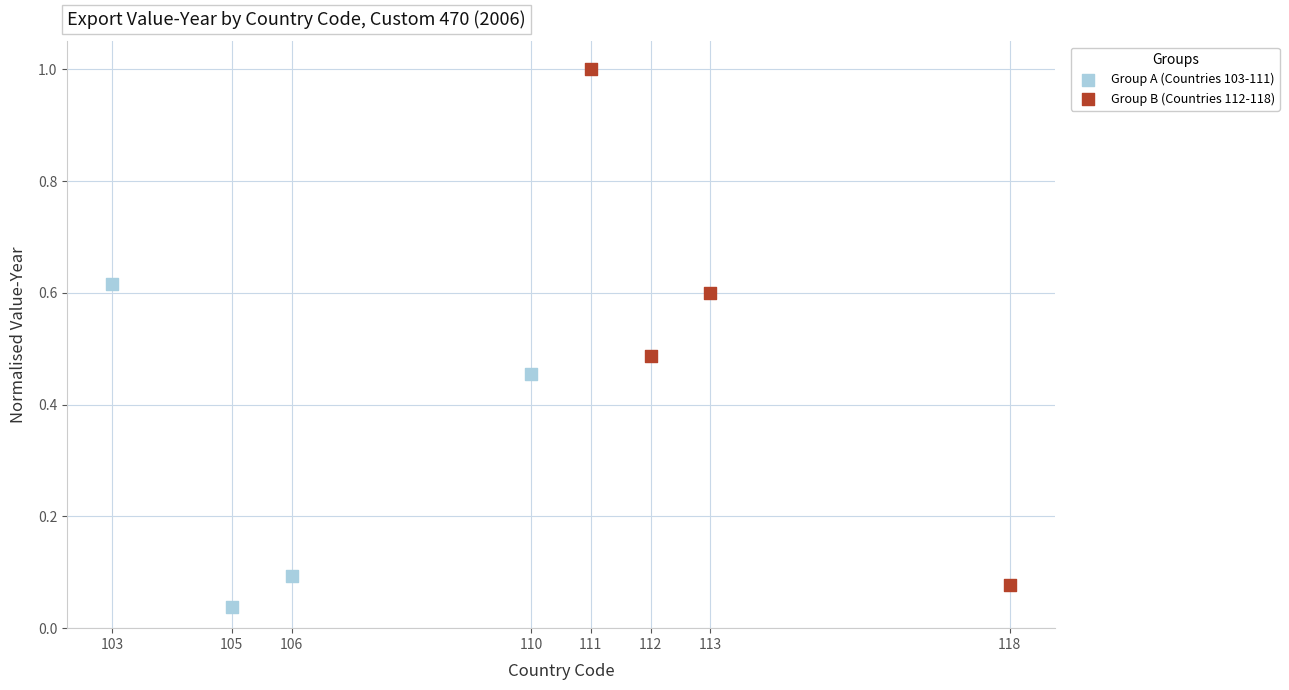

Which series reaches the maximum Y coordinate?

Group B (Countries 112-118)